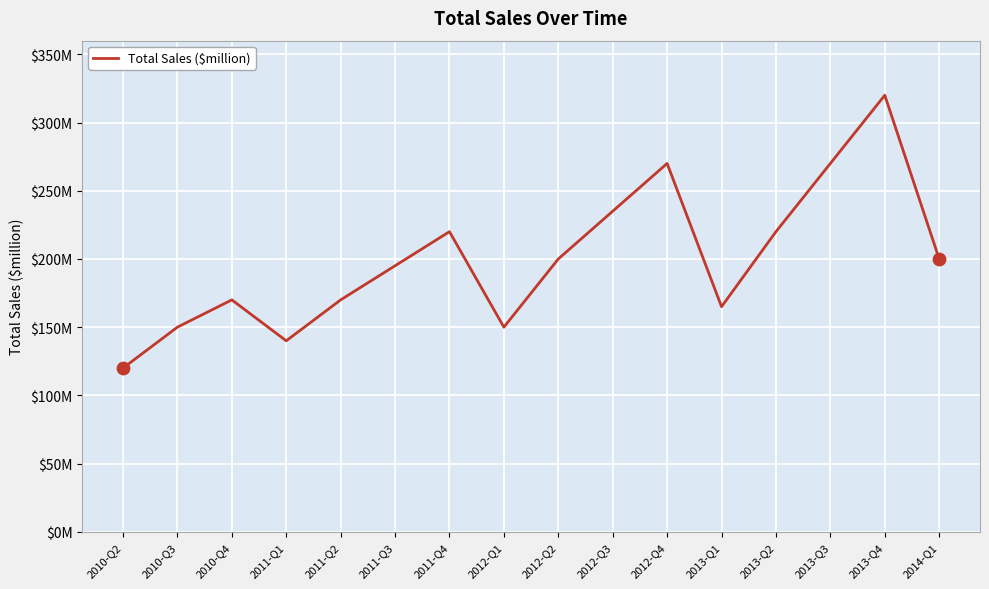

Is this an area chart (filled region under the line)?

No